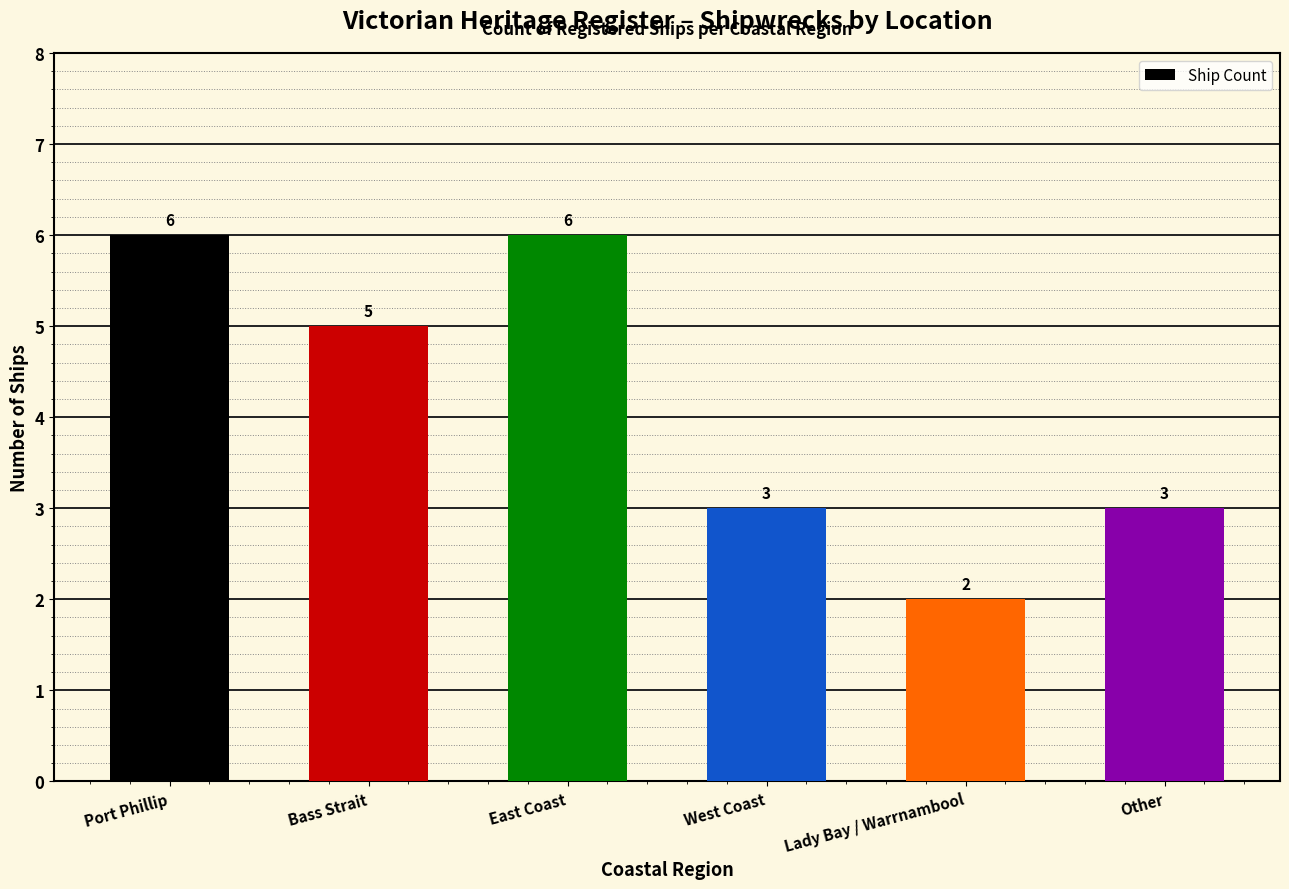

Reading left to right, extract all data points from this chart.

6	5	6	3	2	3